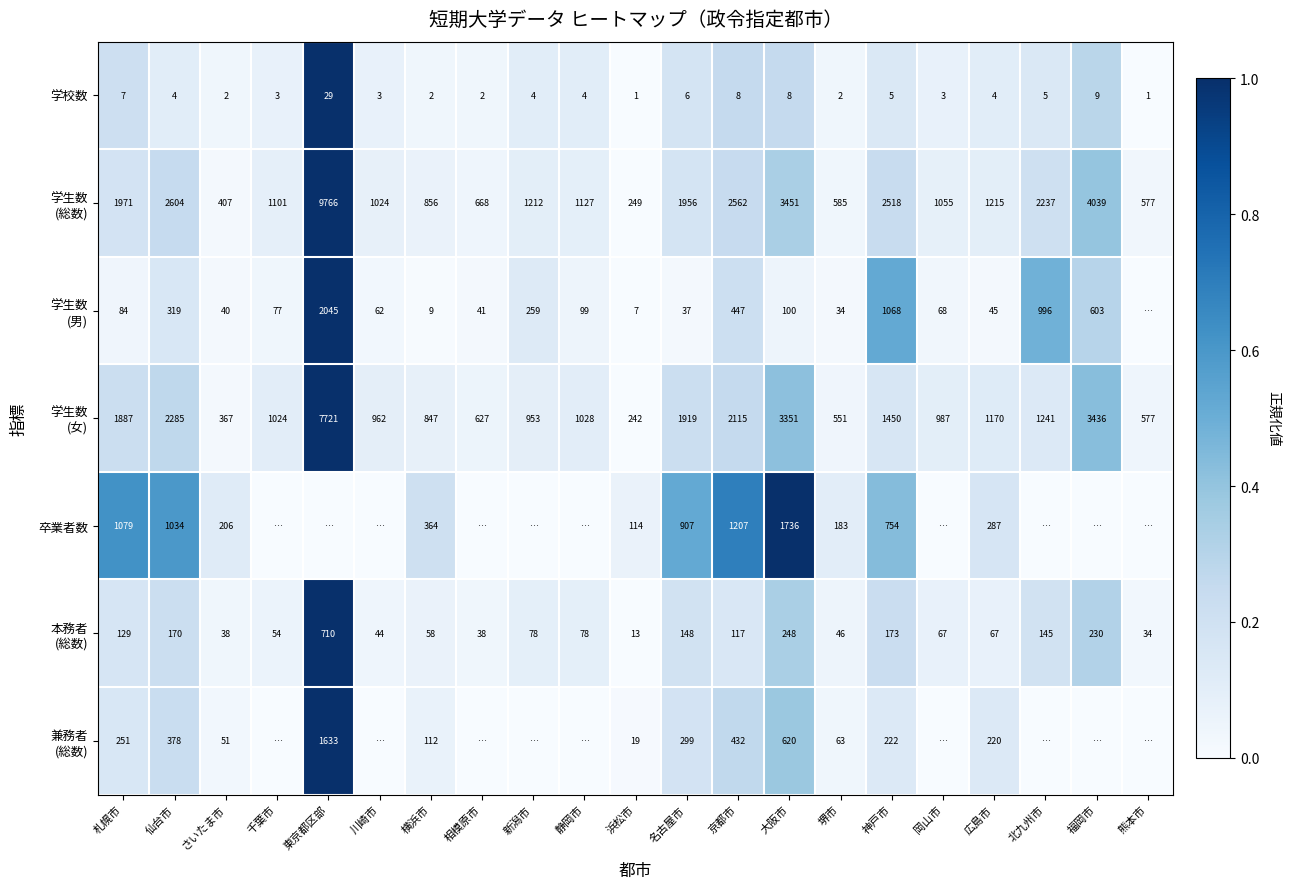

The 学校数 series shows 6 at 名古屋市. True or false?

True